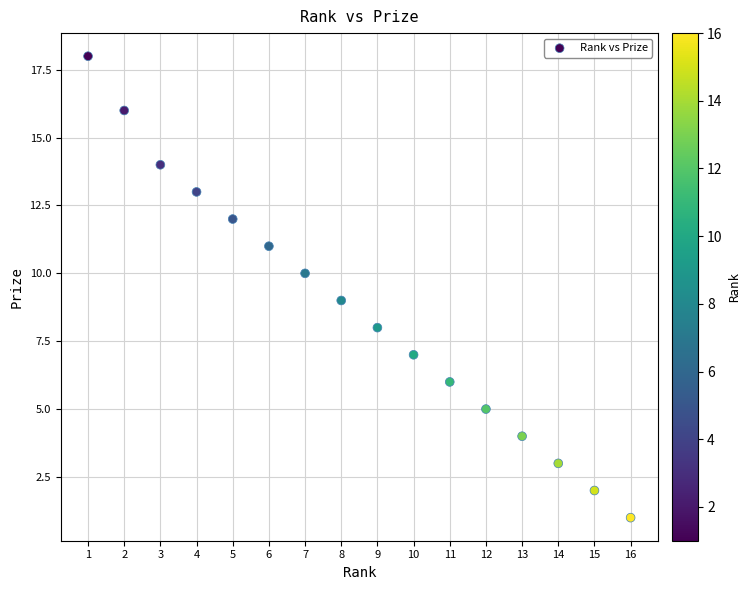

What is the range of X values (max minus min)?

15